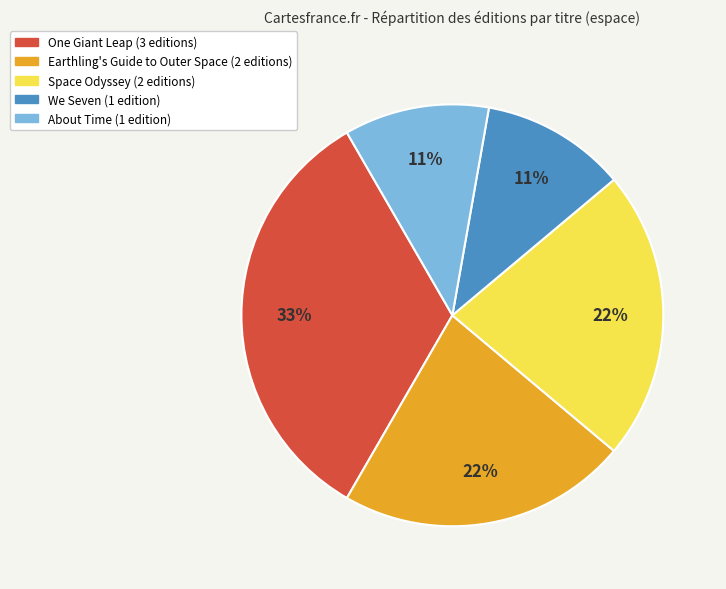

The Space Odyssey slice represents 81% of the pie. True or false?

False